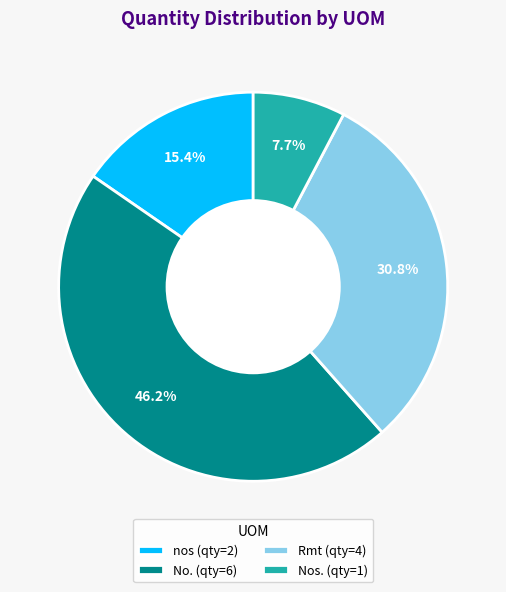

What percentage is the Rmt slice, to the nearest percent?

31%